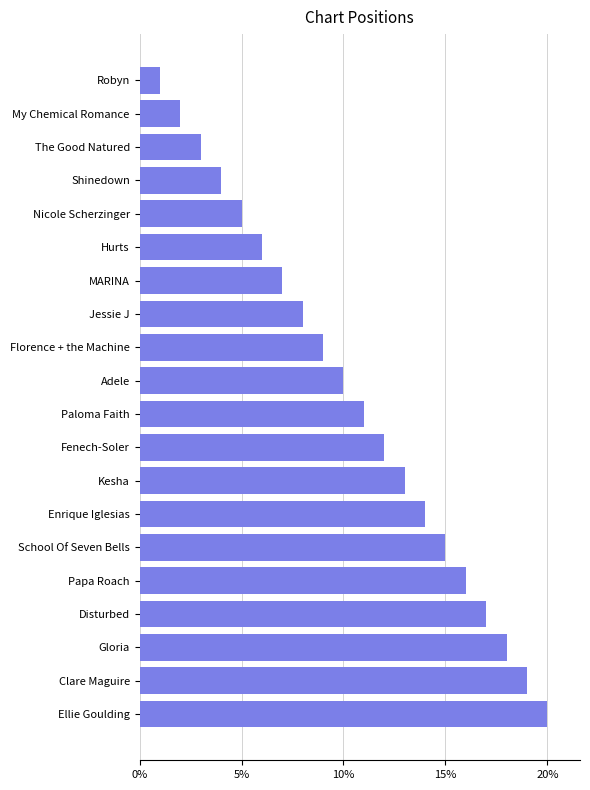

Which has a higher value, Kesha or Clare Maguire?

Clare Maguire